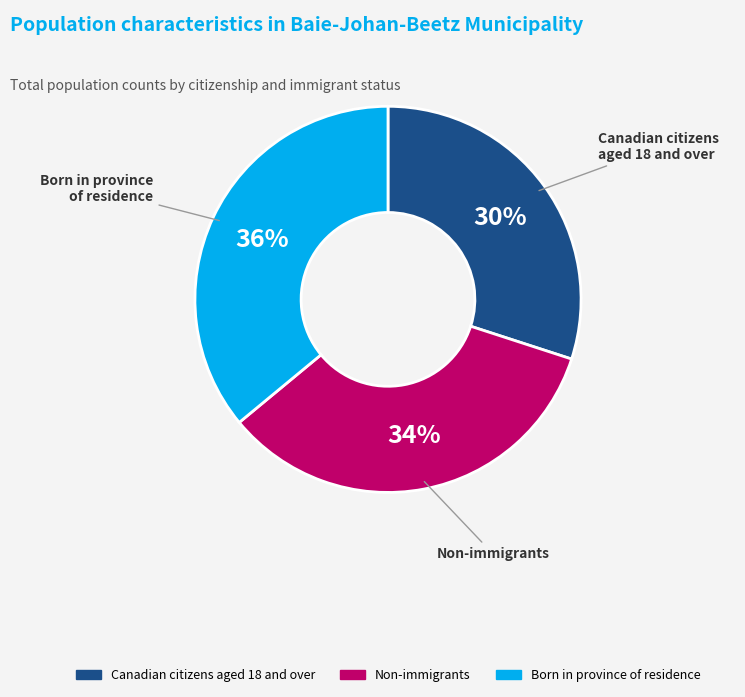

Is there a majority slice in this chart?

No